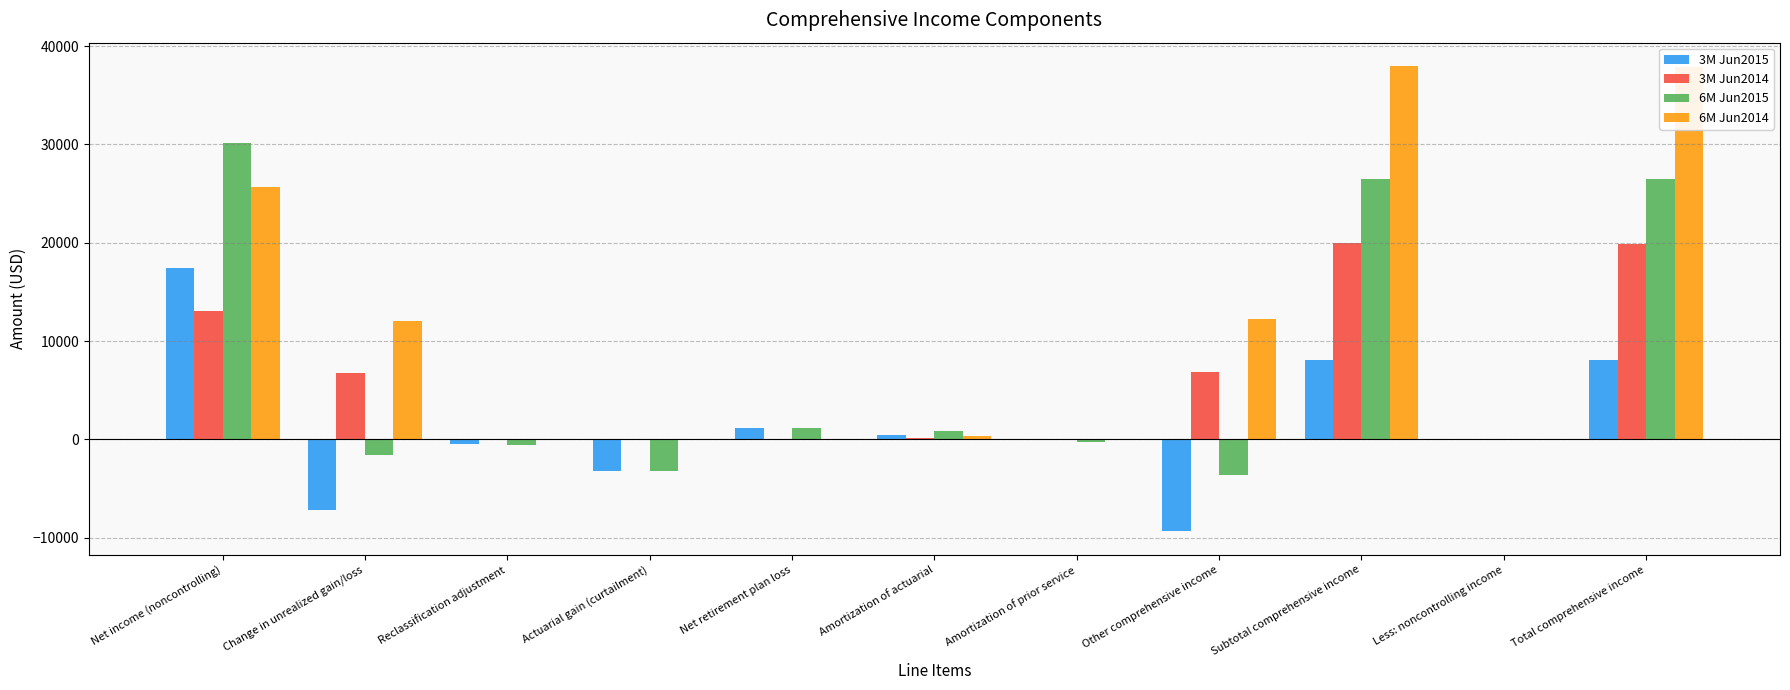

What are all the series names shown in the legend?

3M Jun2015, 3M Jun2014, 6M Jun2015, 6M Jun2014